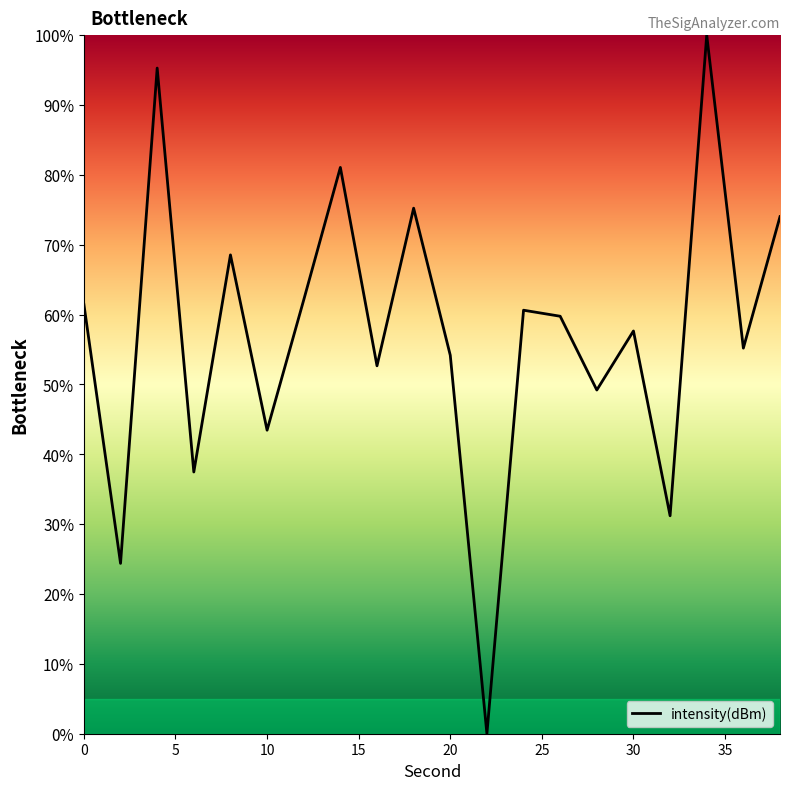

What is the maximum value shown in the chart?

100.0